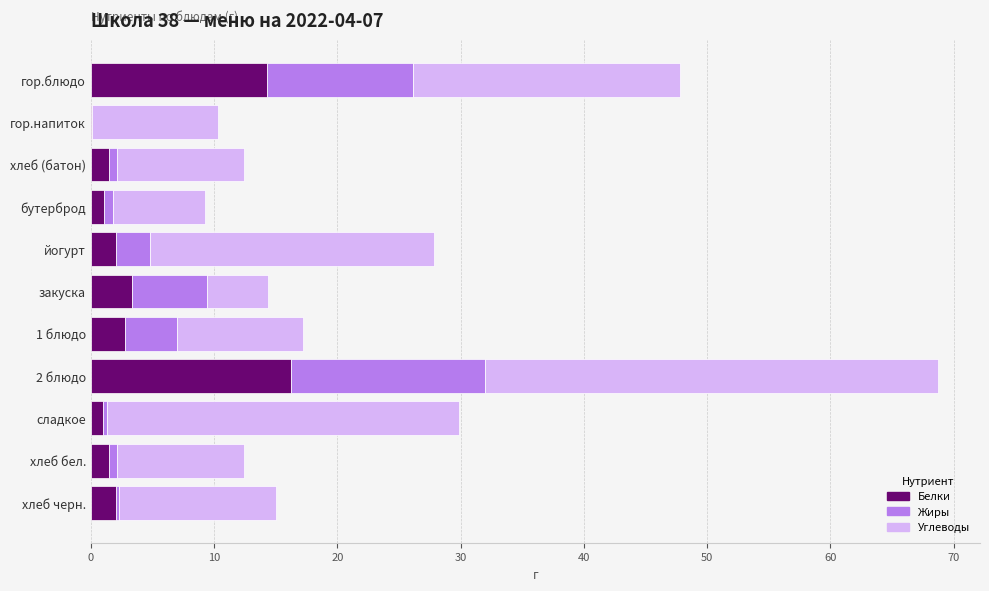

At which category is the sum across all series the highest?

2 блюдо